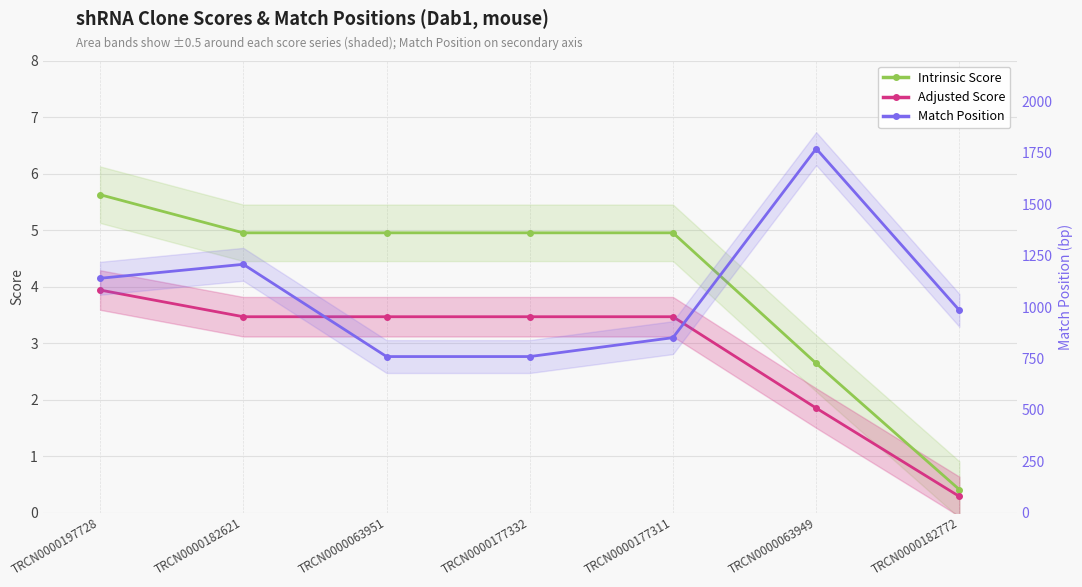

List the labels in order of Adjusted Score value, smallest first.

TRCN0000182772, TRCN0000063949, TRCN0000182621, TRCN0000063951, TRCN0000177332, TRCN0000177311, TRCN0000197728